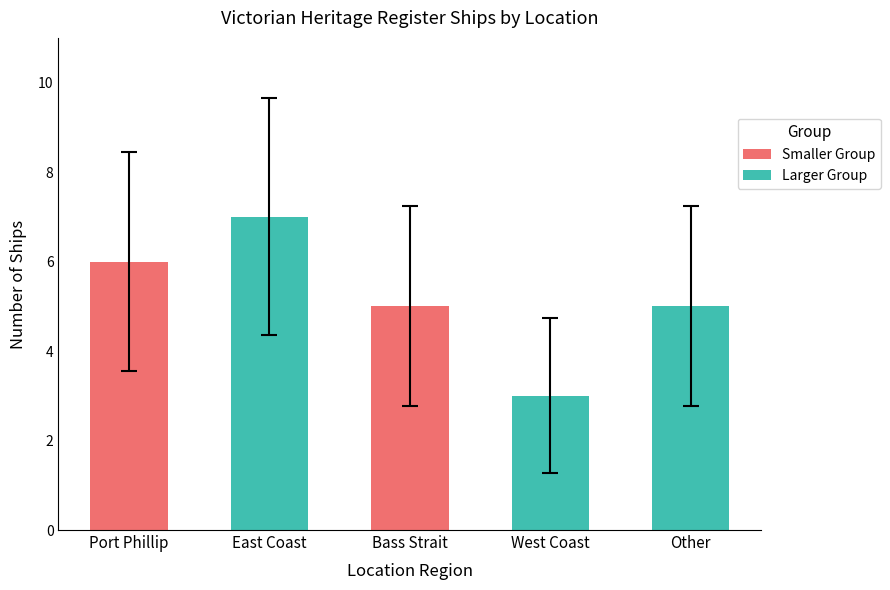

Reading left to right, what are all the values shown in this chart?

6	7	5	3	5